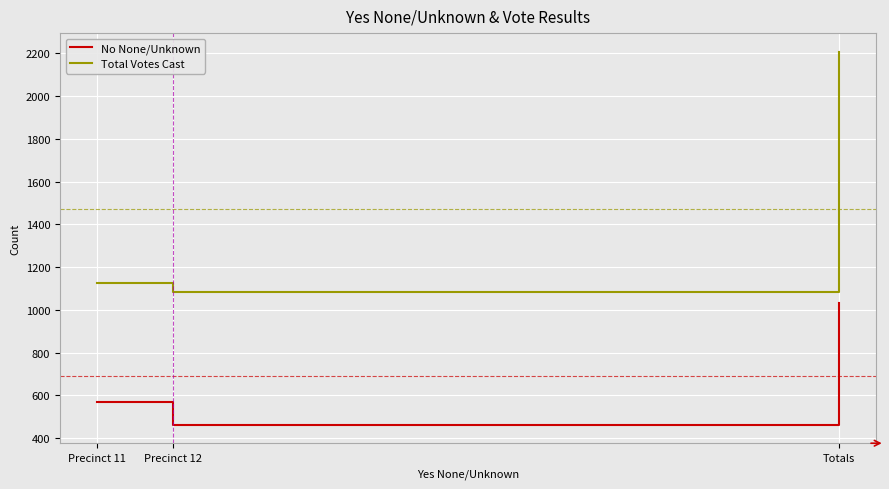

Which series has the largest total across all categories?

Total Votes Cast